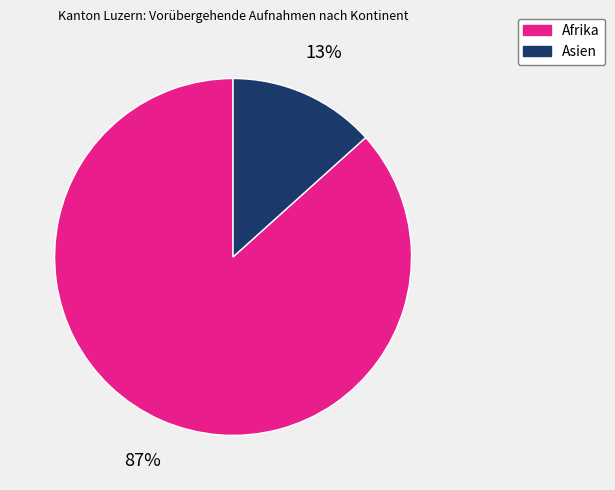

Which has a higher value, Asien or Afrika?

Afrika